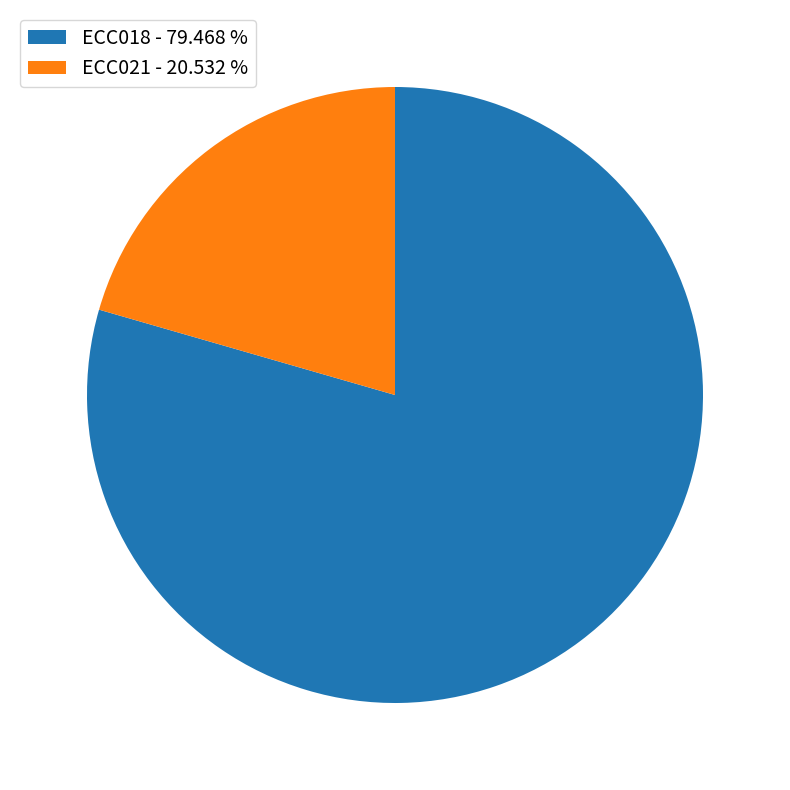

How many segments does this pie chart have?

2